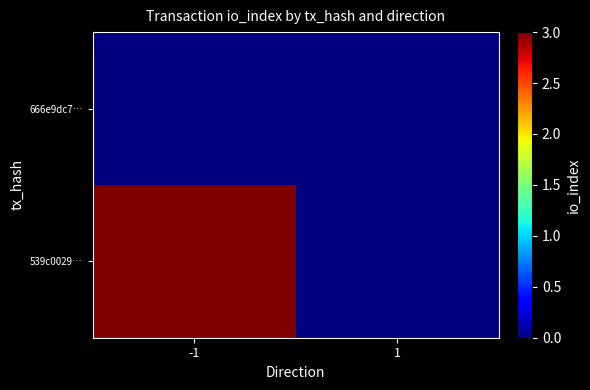

List the series in order of their overall mean, highest first.

539c0029…, 666e9dc7…